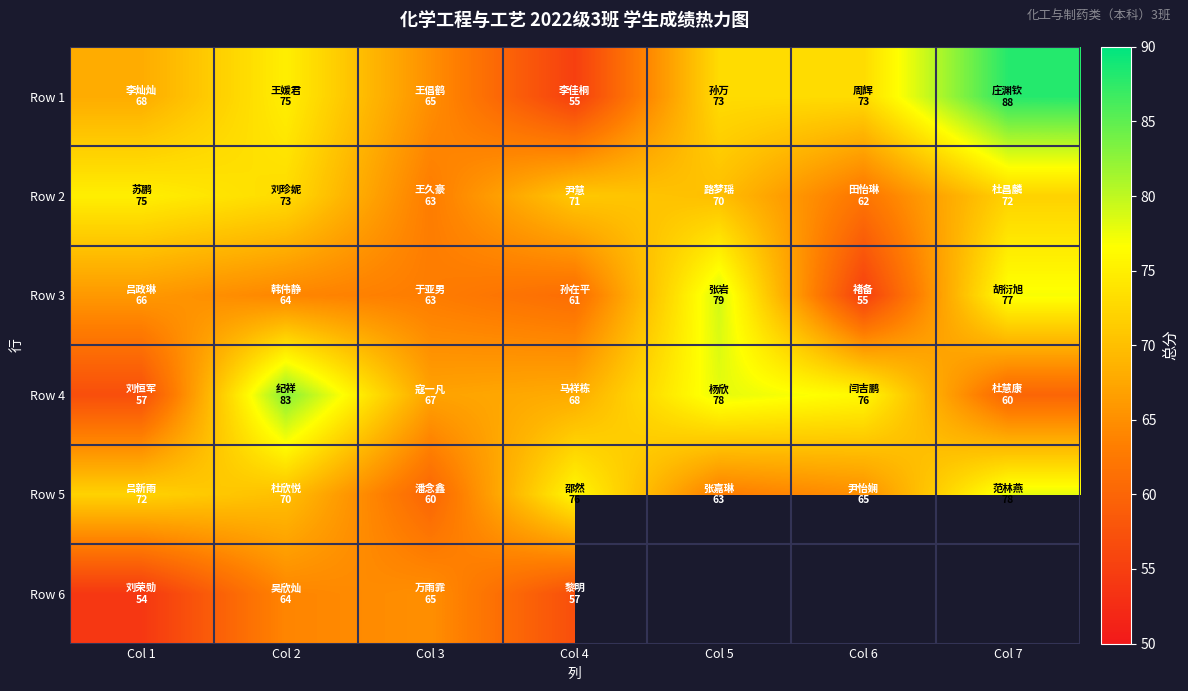

What is the sum of the Row 1 values at Col 7 and Col 4?

143.0